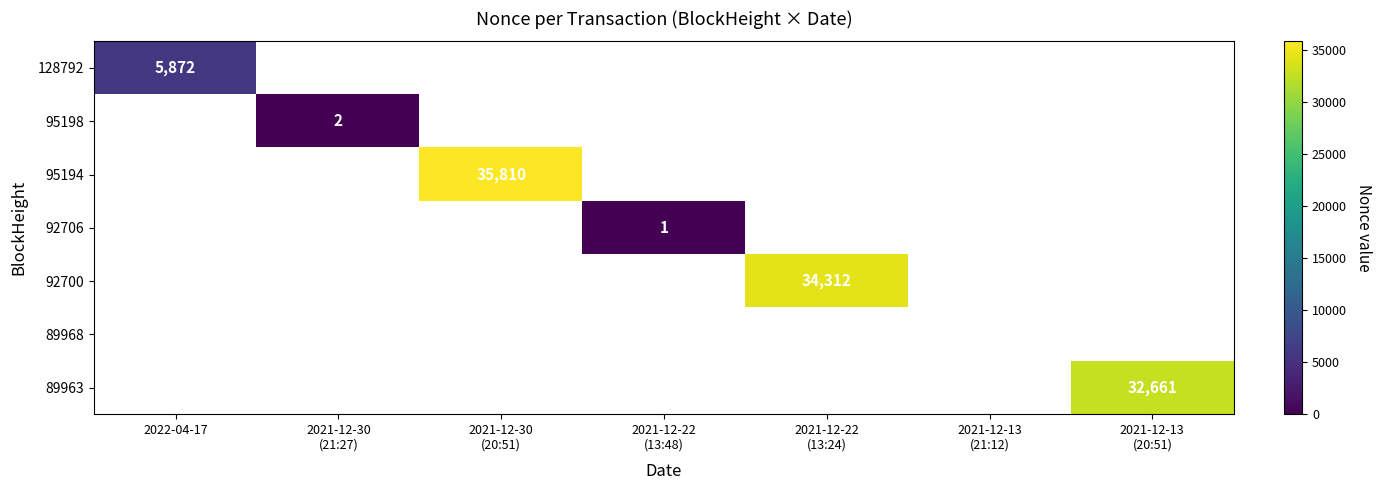

Count the number of categories in the chart.

7